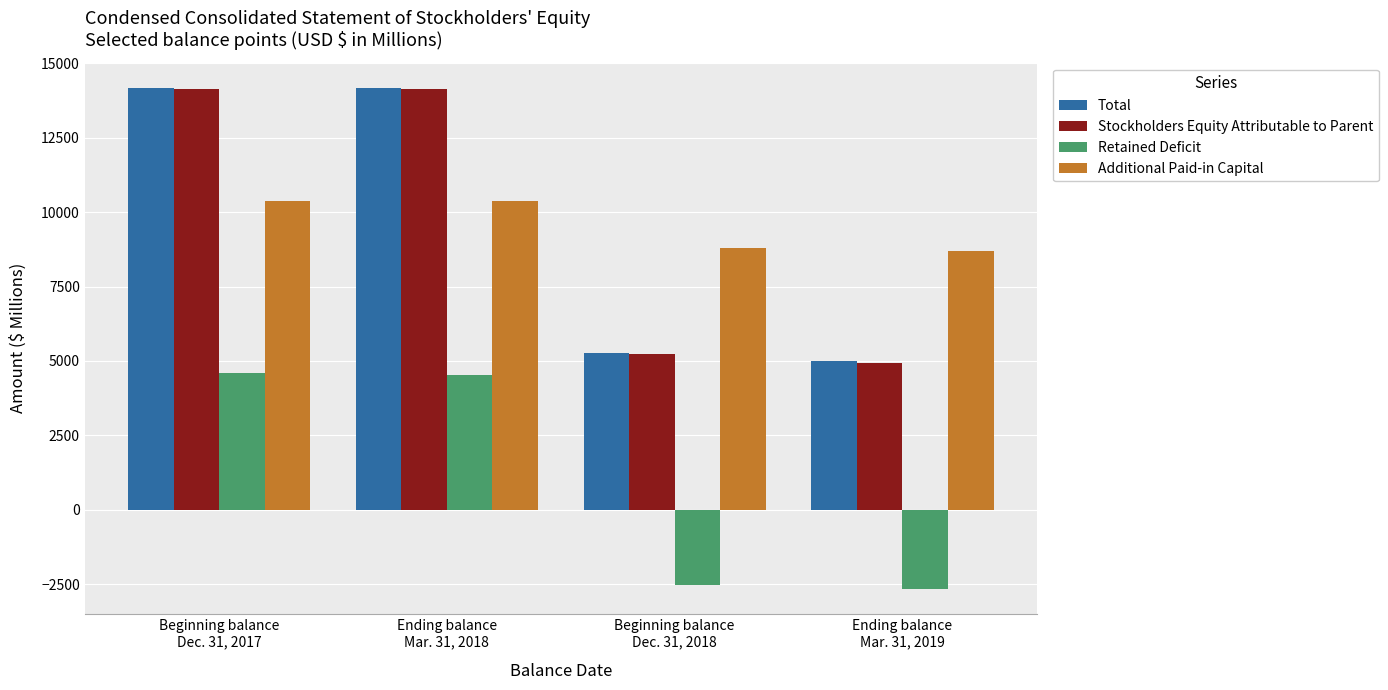

What is the difference between the highest and lowest values at Ending balance
Mar. 31, 2019?

11350.1